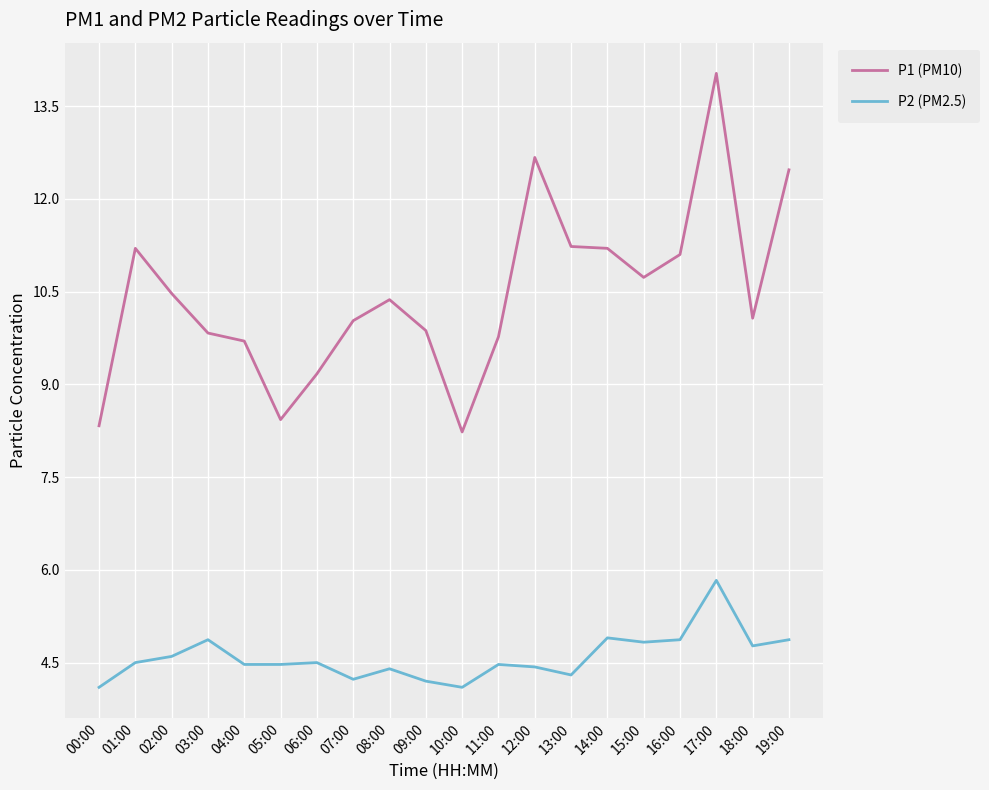

True or false: P2 (PM2.5) and P1 (PM10) intersect in this chart.

False